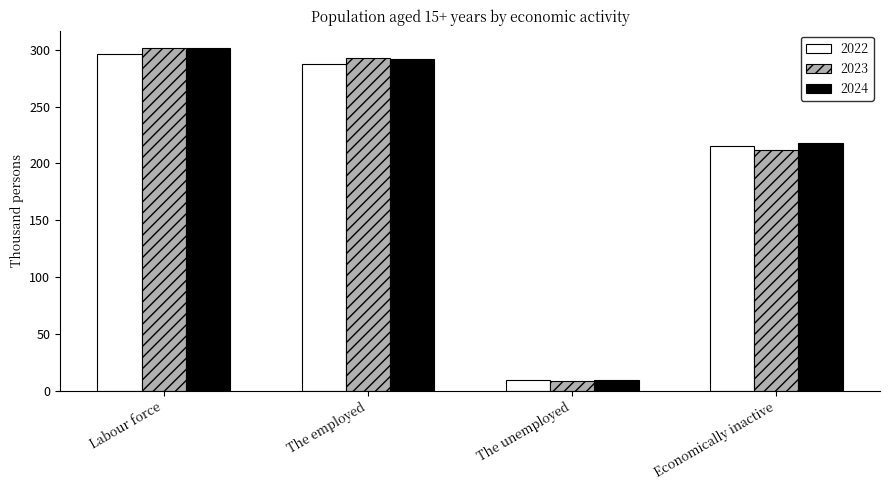

Reading left to right, what are all the values shown in this chart?

2022: 296.6	287.2	9.5	215.7
2023: 301.4	293.1	8.3	212.1
2024: 301.7	291.9	9.8	217.7